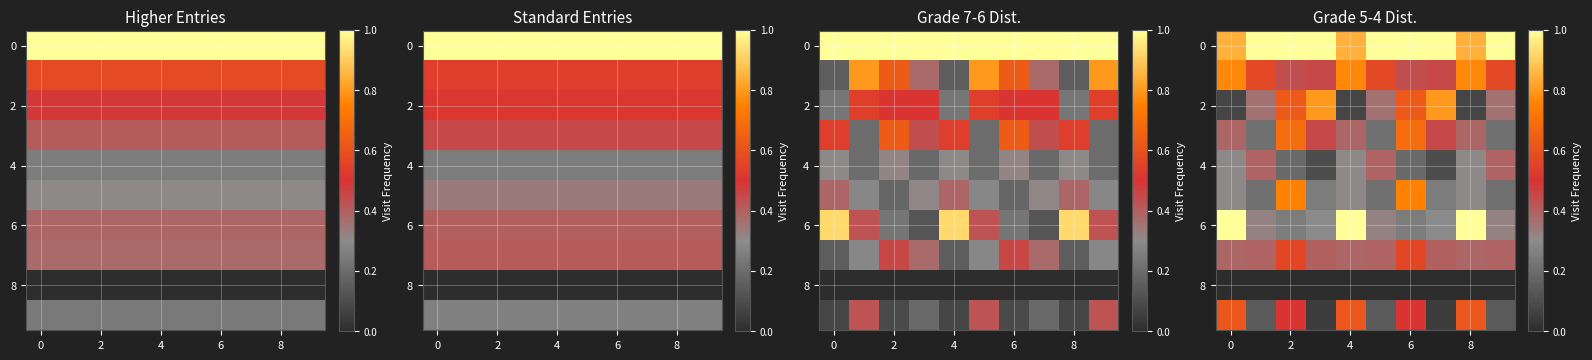

What is the difference between the maximum and second lowest values in the 4 series?

0.3